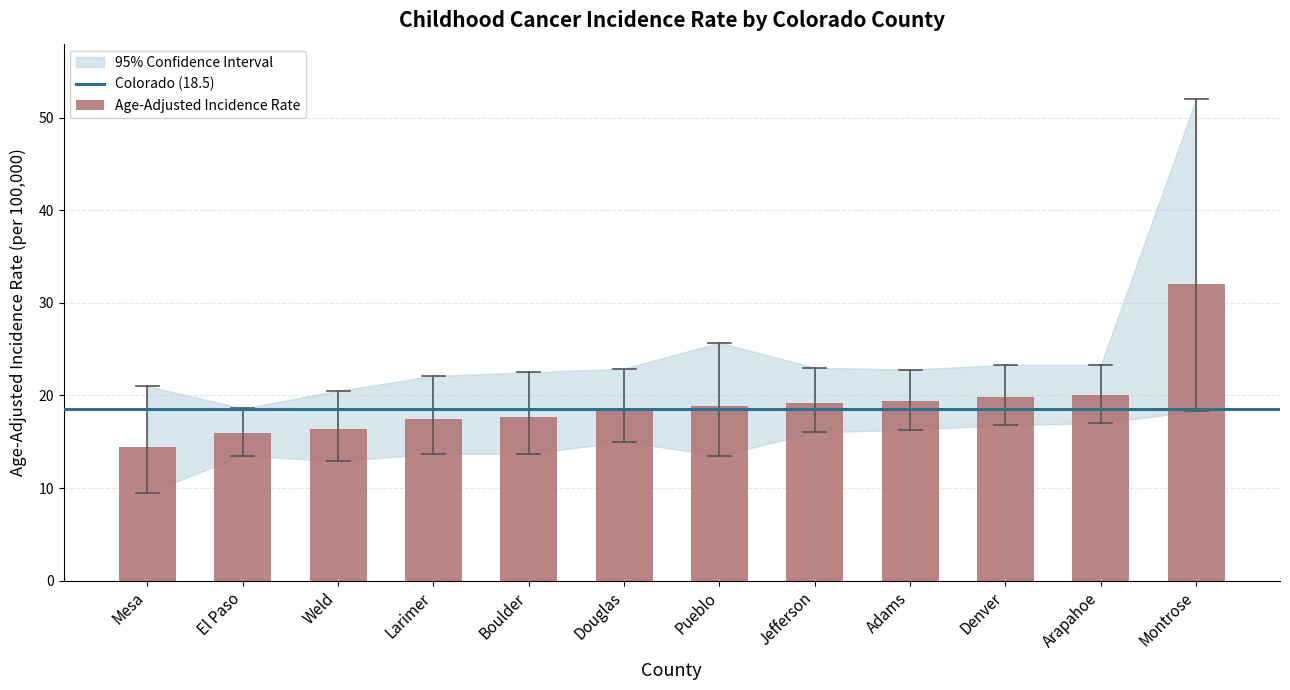

What is the sum of the values at Douglas and Weld?

35.0